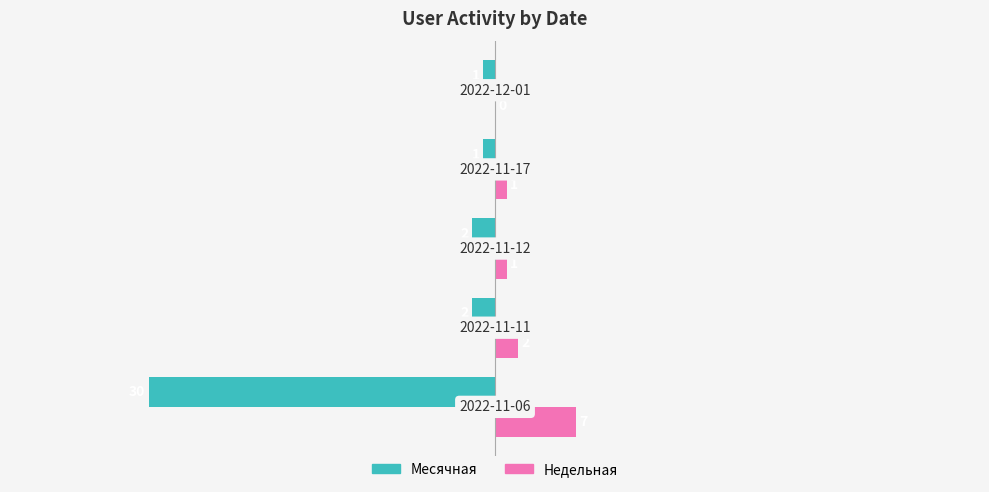

Which series has the largest total across all categories?

Недельная